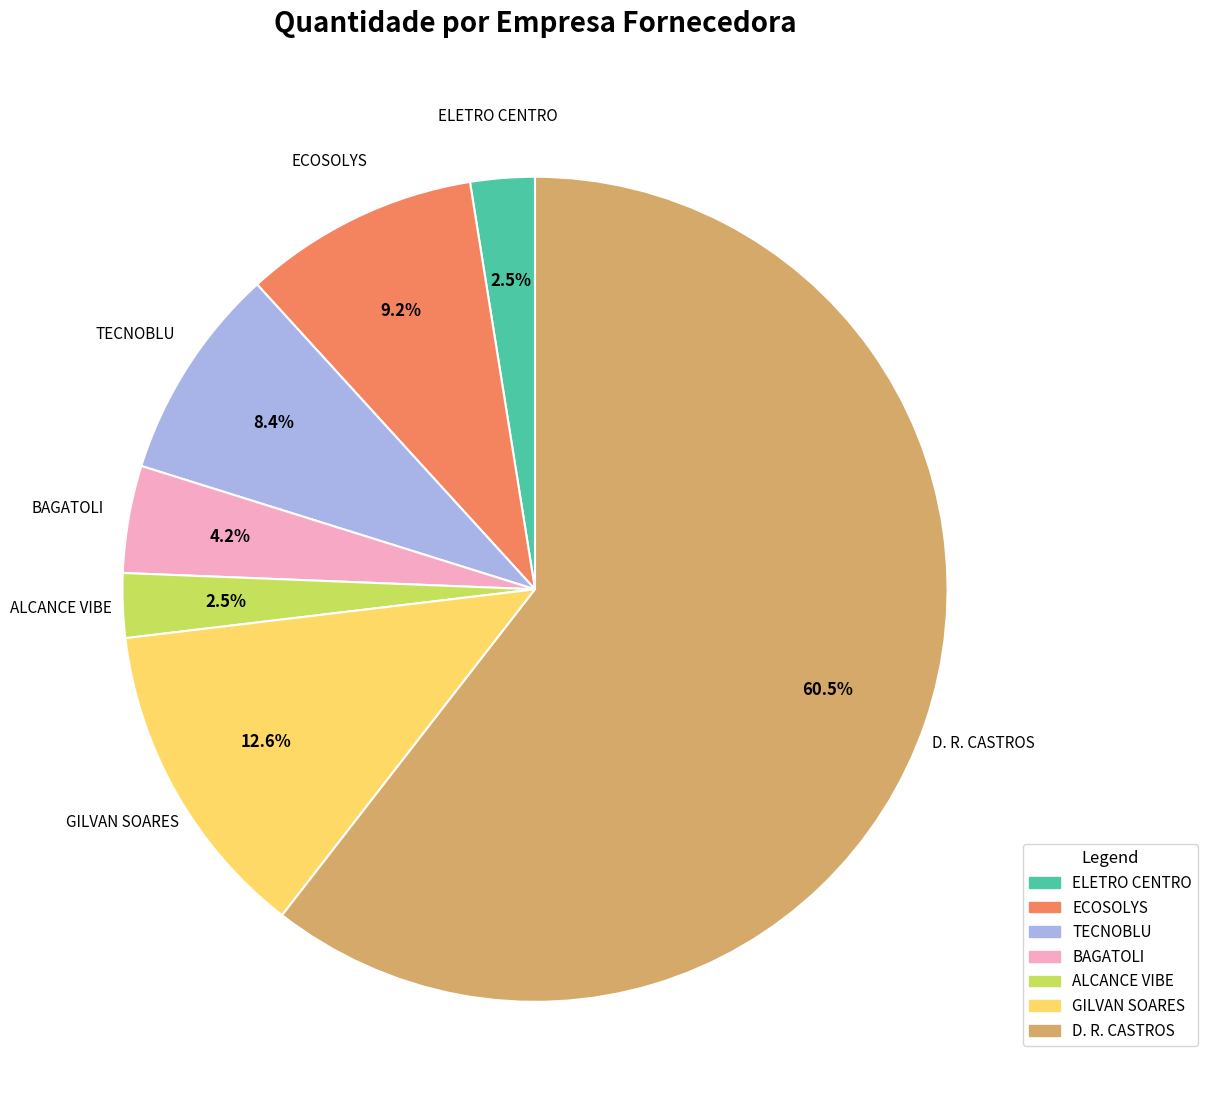

How many slices are in this pie chart?

7